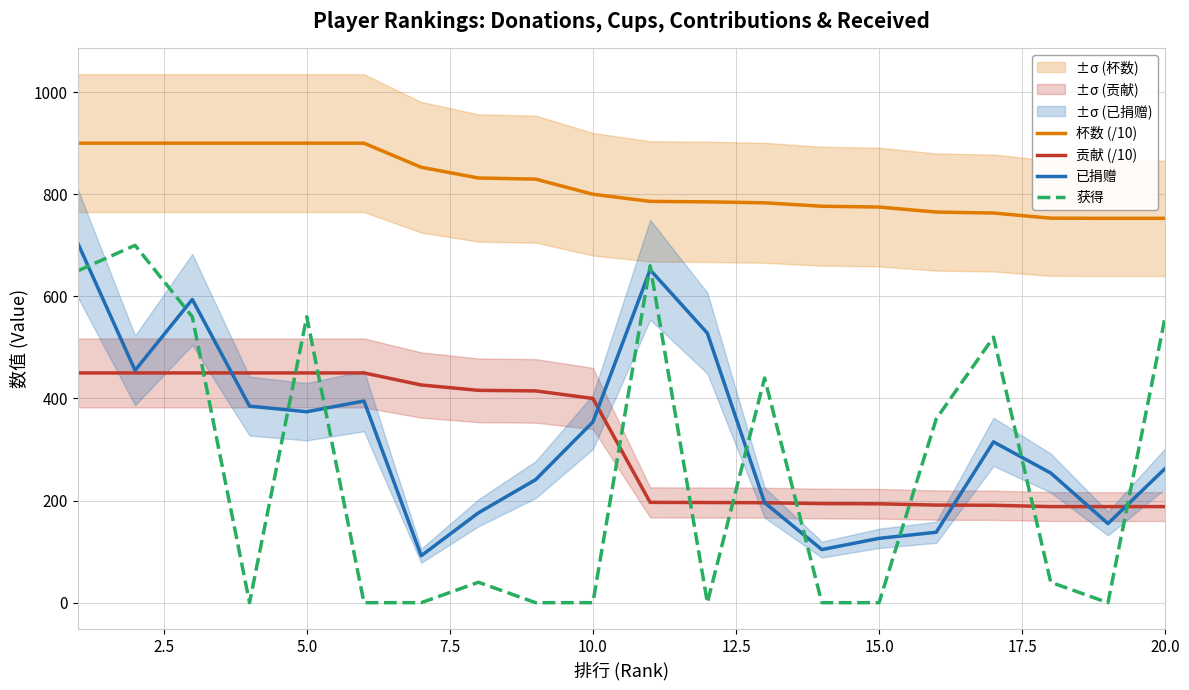

Which series ends up on top after the final intersection of 获得 and 已捐赠?

获得